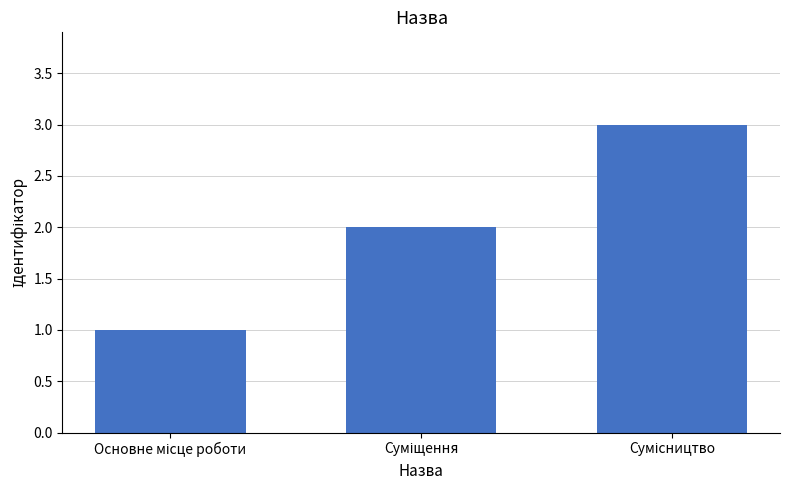

How many bars are there in total?

3